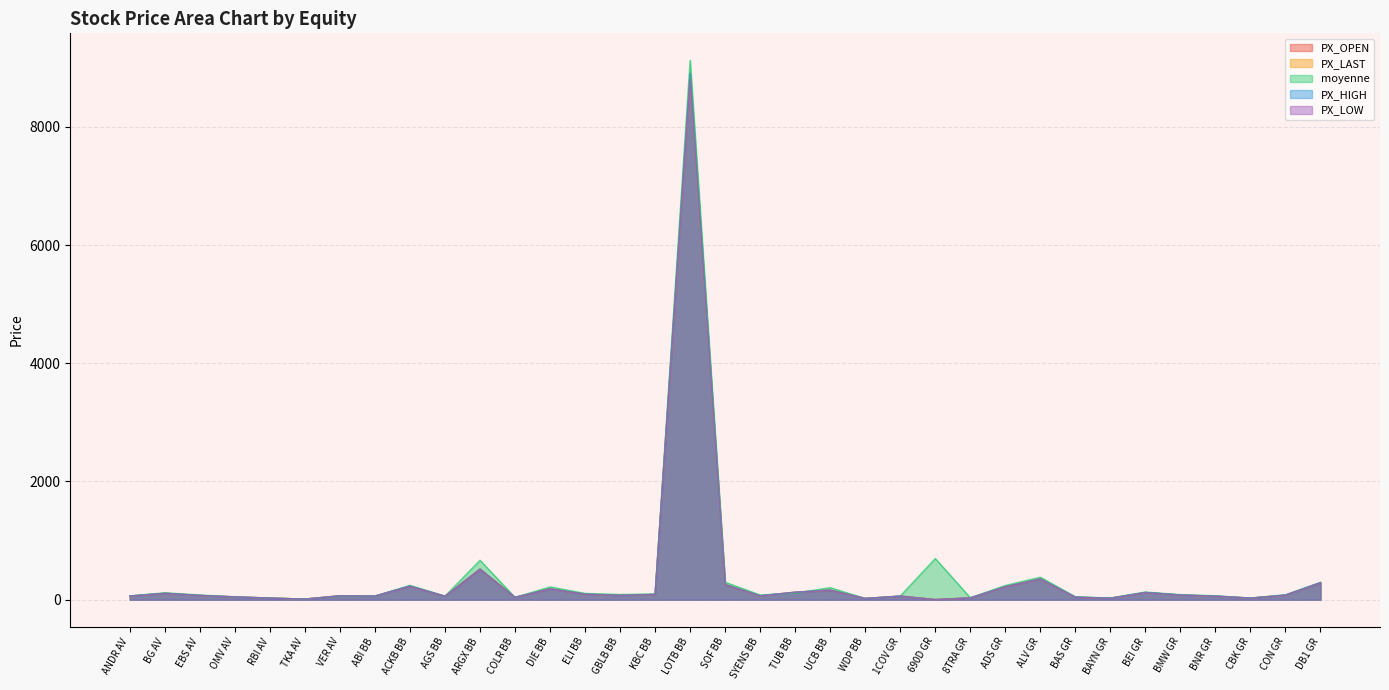

What position from the right is ADS GR?

10